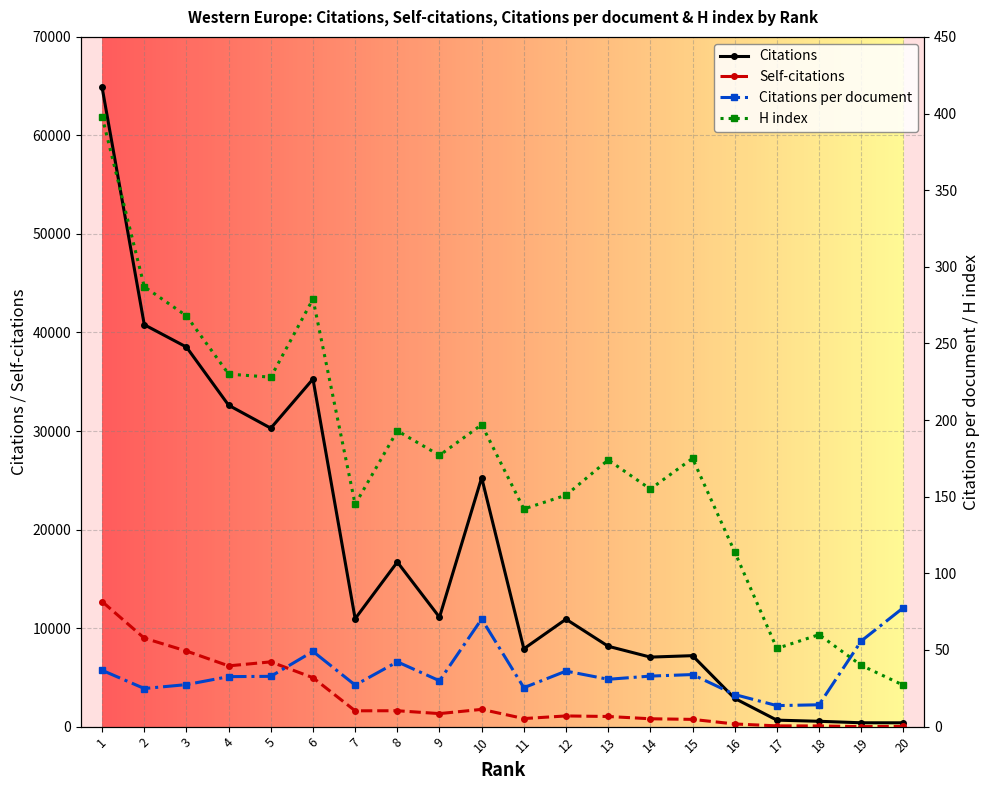

Where is the first local minimum for Self-citations?

4